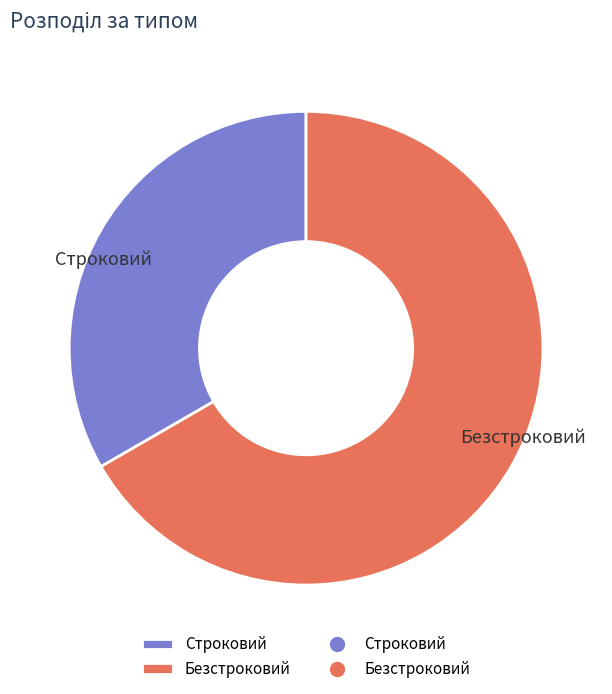

What is the majority slice?

Безстроковий